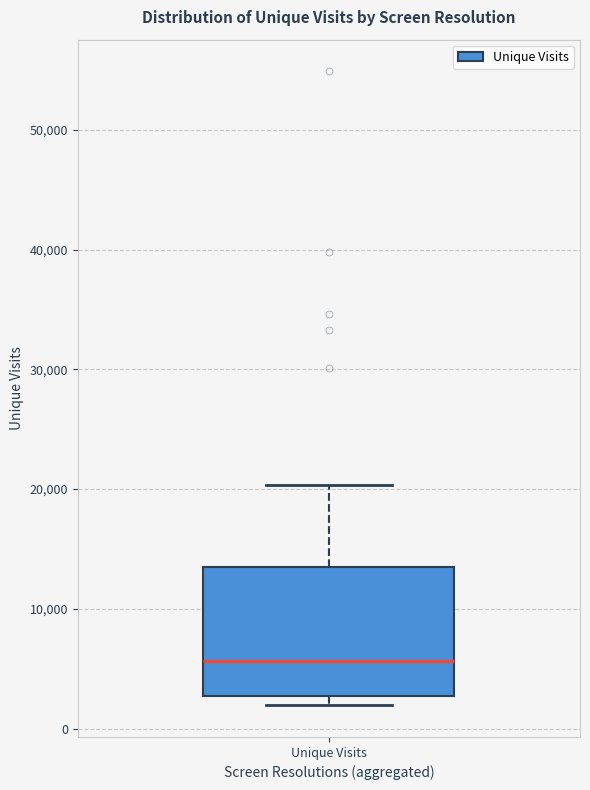

Transcribe this box plot: give where the median line is, the range the box spans, and where the two whiskers end, as read against the y-axis. The values are not printed on the chart, so give them approximately, as read against the axis.

median 6000, box 3000 to 13000, whiskers 2000 to 20000